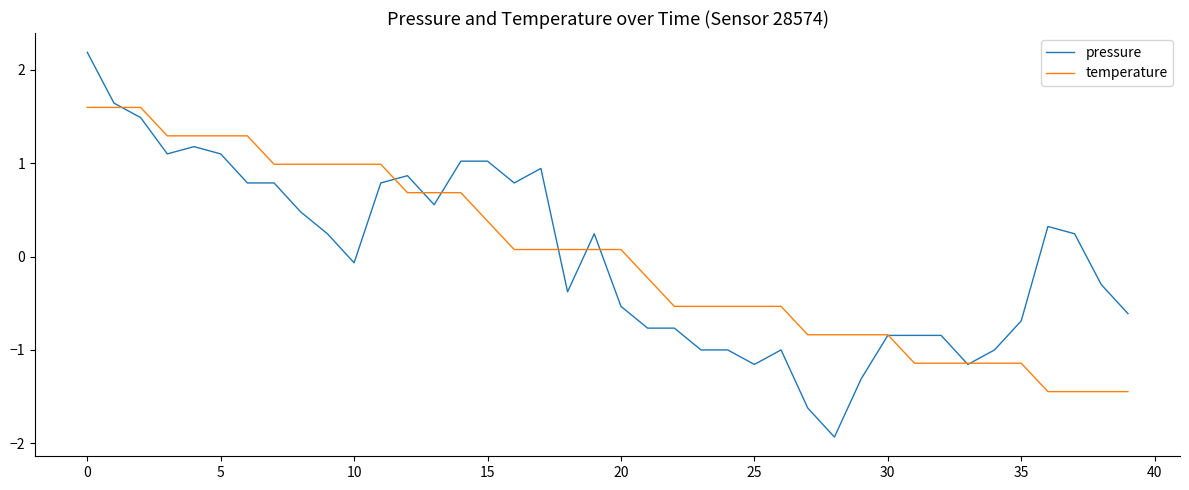

List the series in order of their peak value, highest first.

pressure, temperature